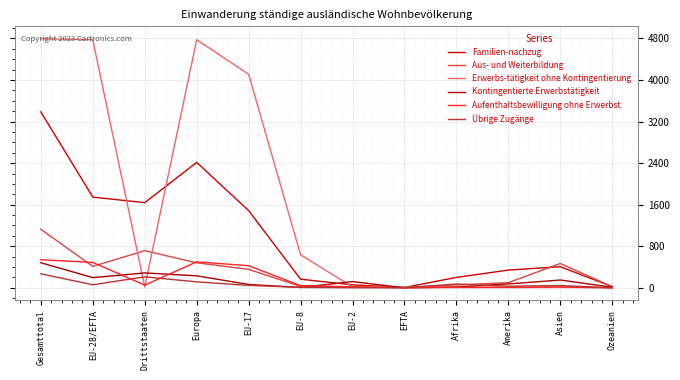

What is the value of the Familien-nachzug point at the 8th from the left?

7